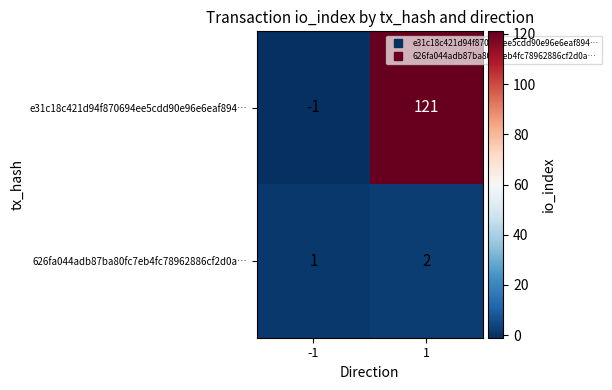

Between -1 and 1, which series saw the biggest shift?

e31c18c421d94f870694ee5cdd90e96e6eaf894…